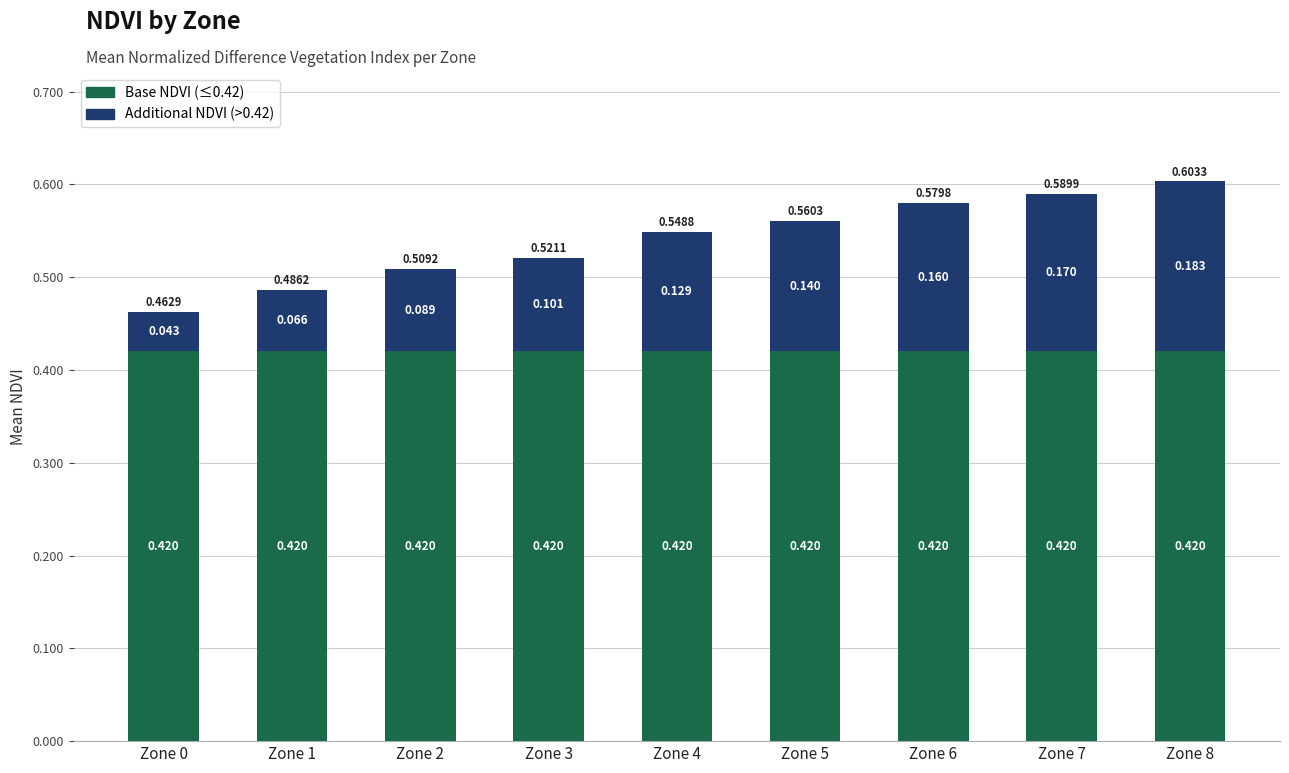

What are all the series names shown in the legend?

Base NDVI (≤0.42), Additional NDVI (>0.42)